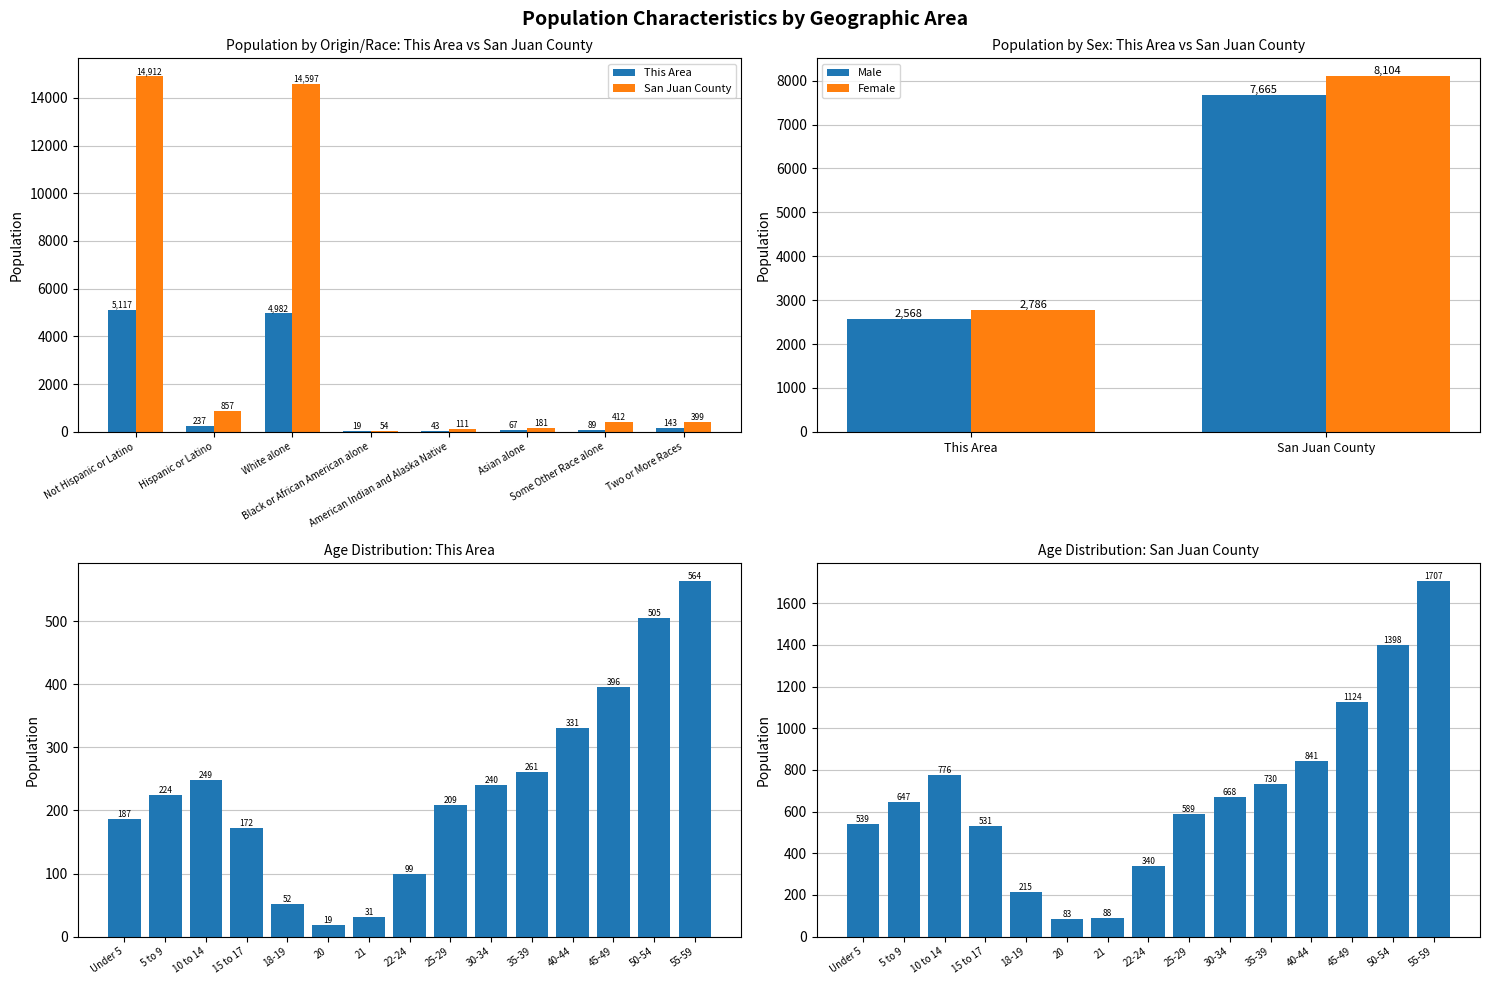

How many bars are there in each group?

2